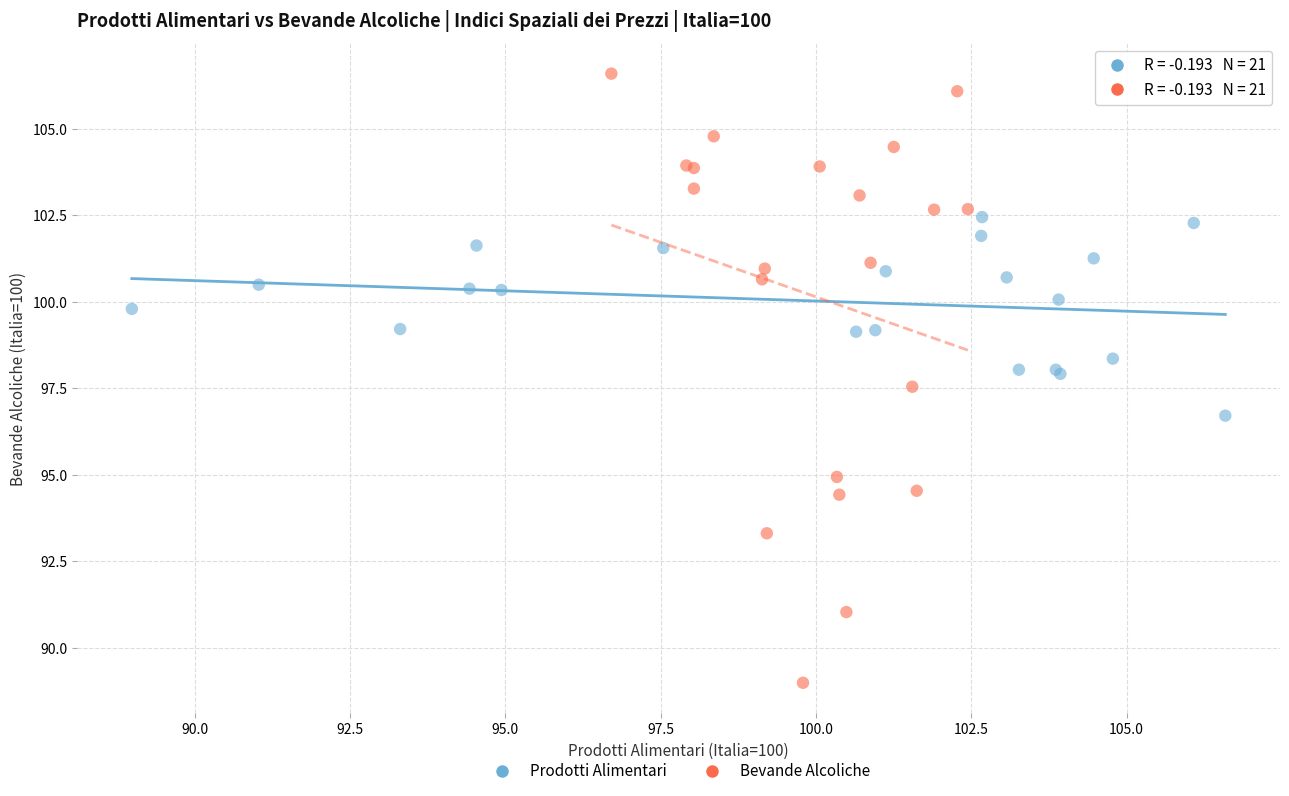

Which series has the largest Y range (max minus min)?

Bevande Alcoliche